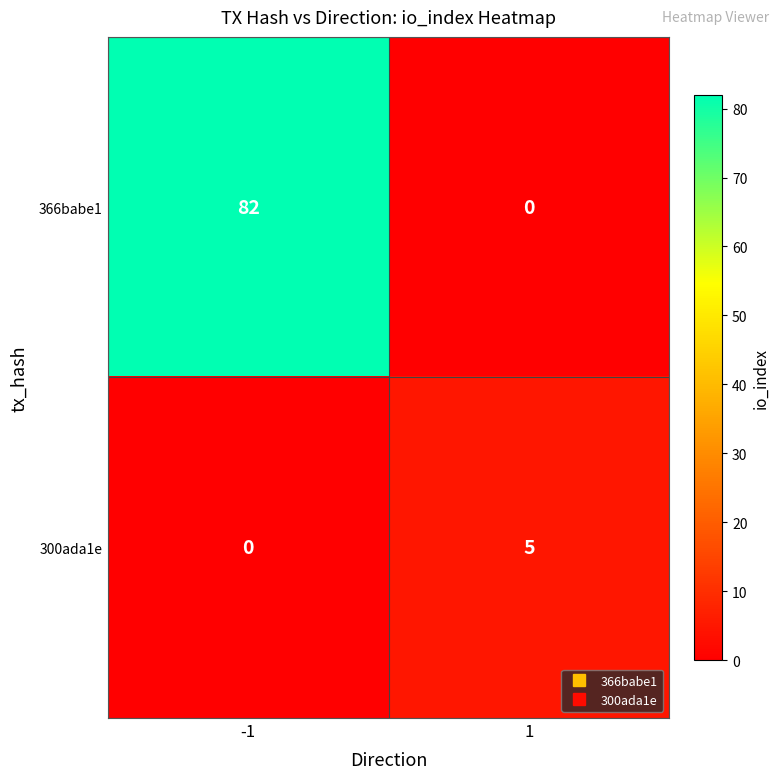

Reading right to left, transcribe all the data shown in this chart.

366babe1: 0	82
300ada1e: 5	0